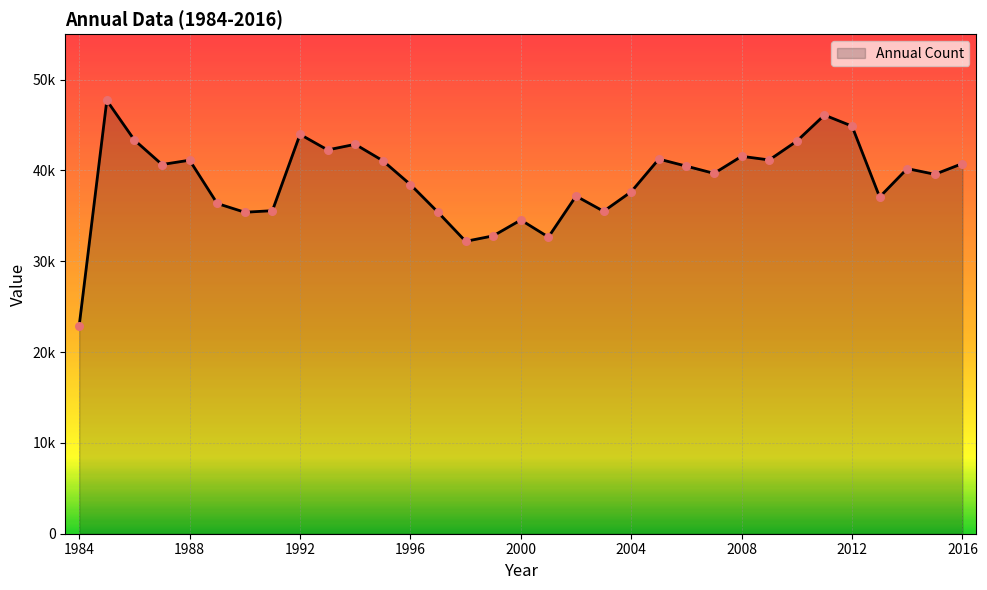

Does the chart have visible grid lines?

Yes